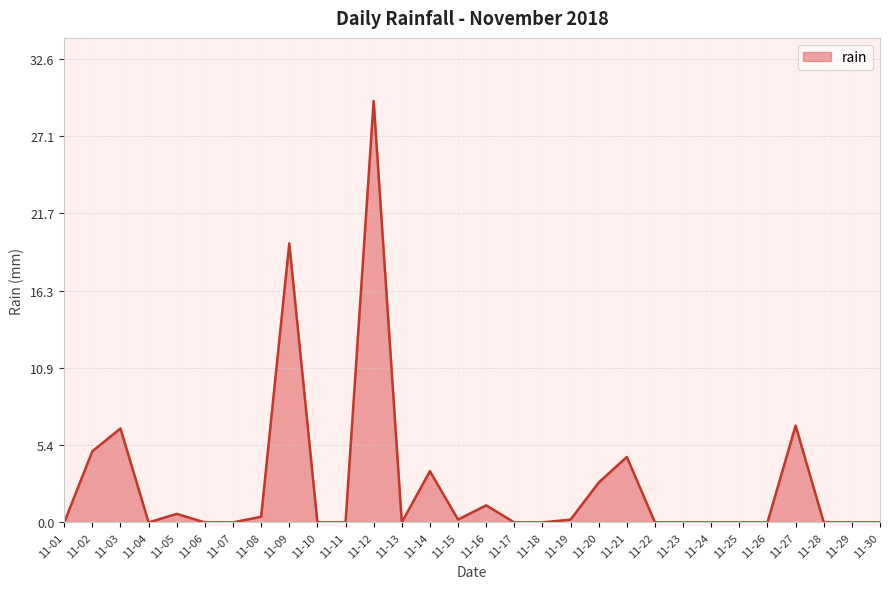

Does the chart display data point markers on the line(s)?

No